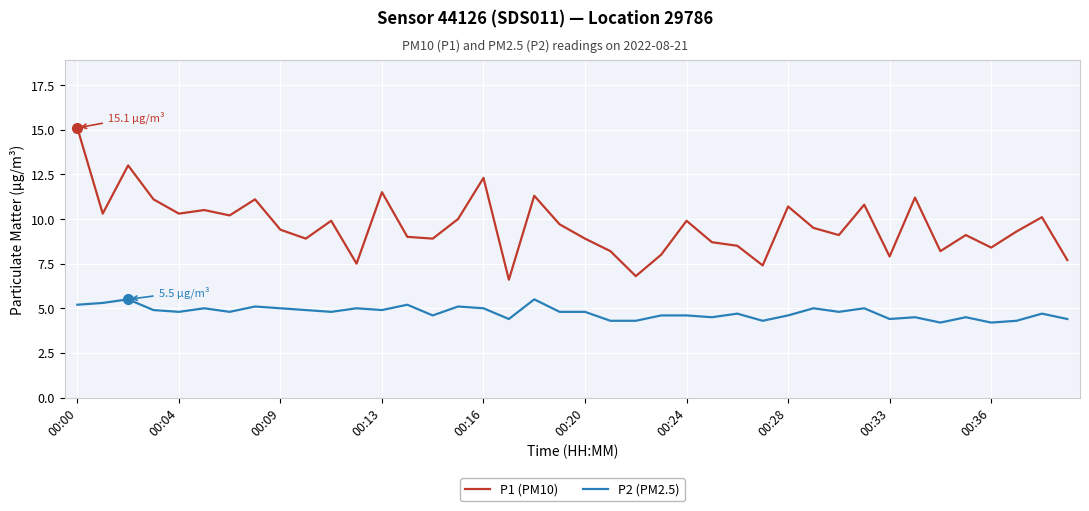

What is the maximum value shown in the chart?

15.1